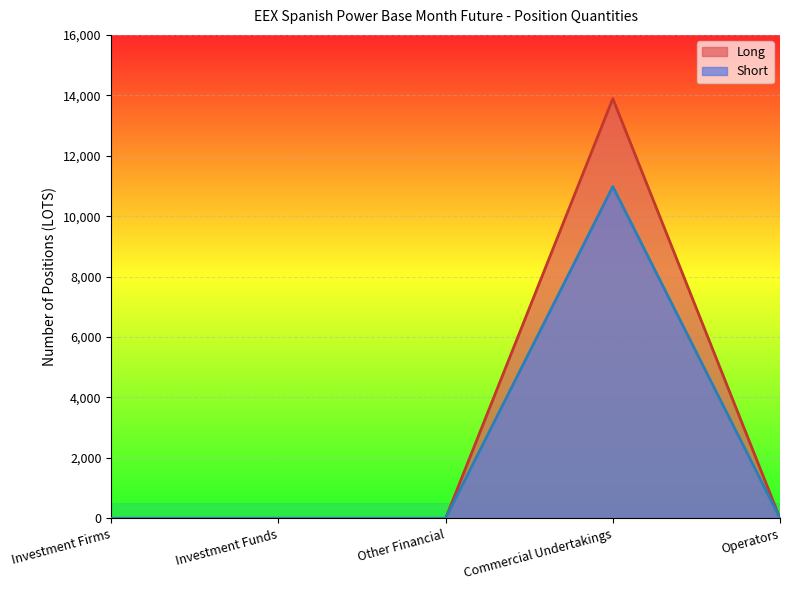

Which category has the lowest value in the Long series?

Investment Firms